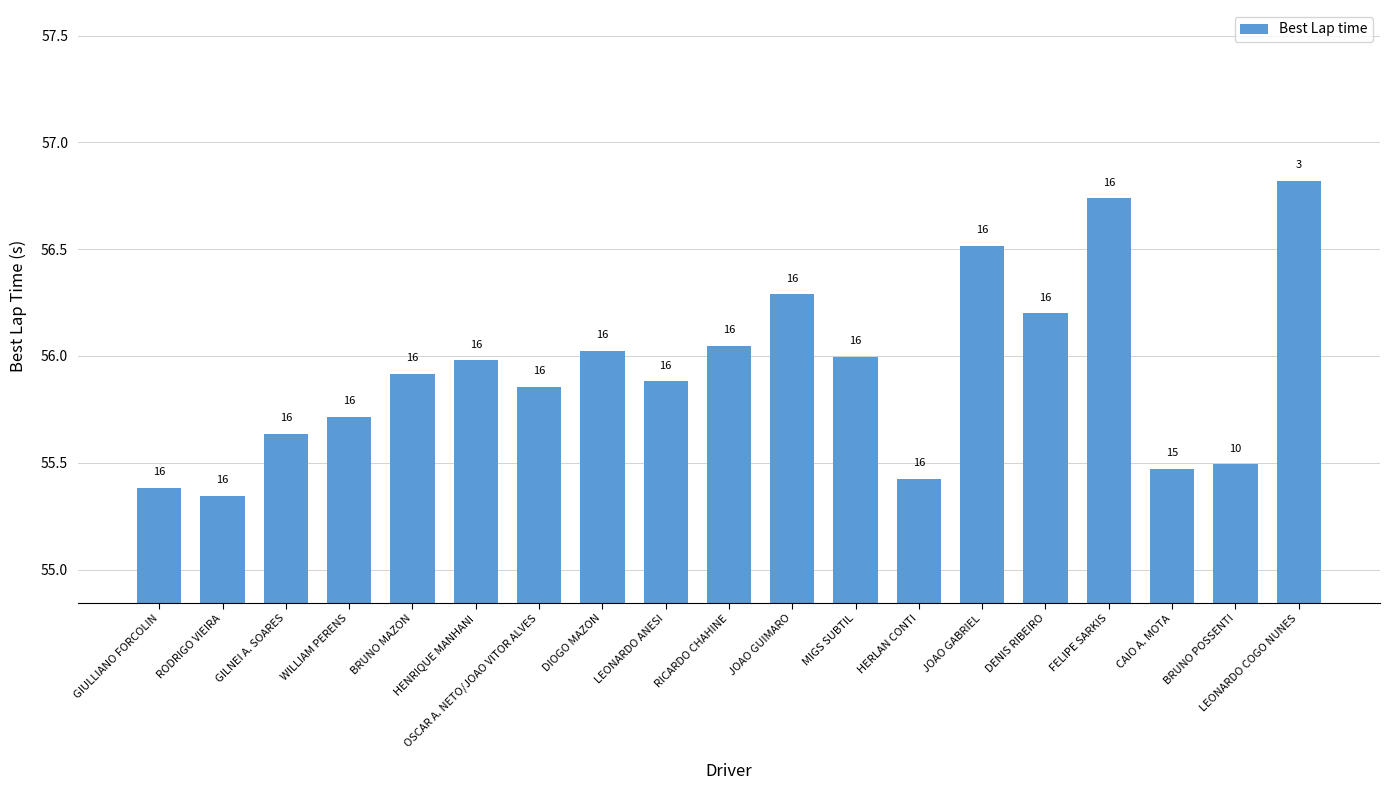

Approximately how many times larger is the value at WILLIAM PERENS compared to MIGS SUBTIL?

1.0